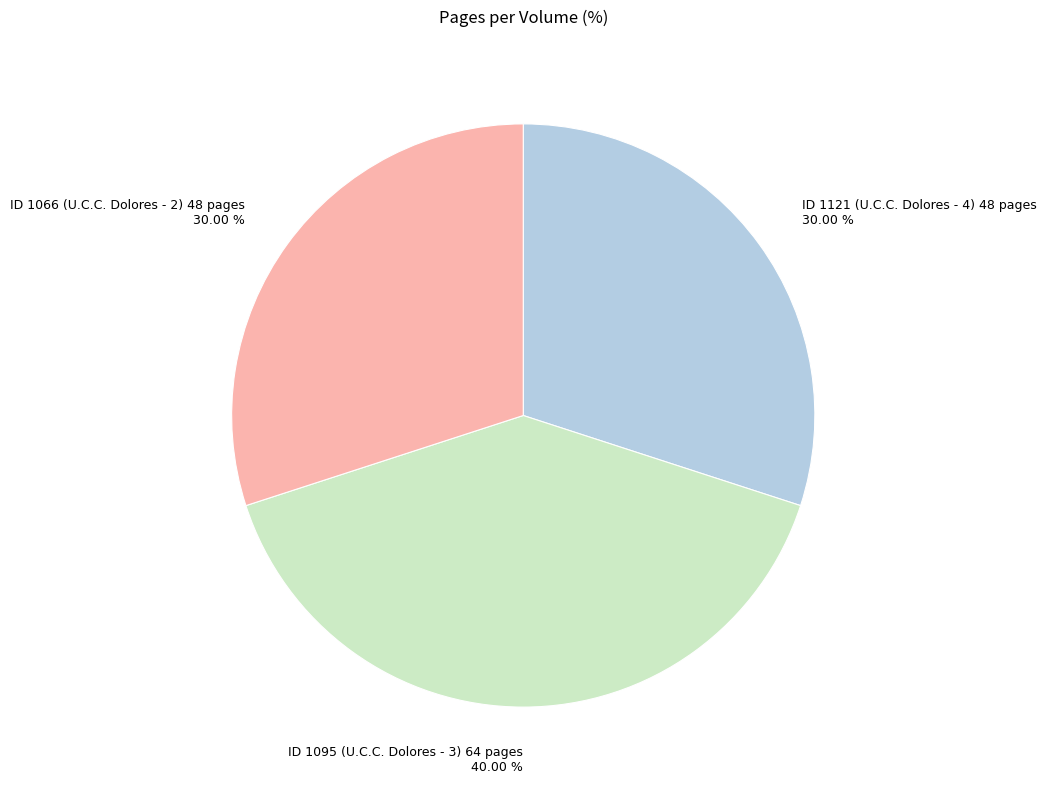

What is the ratio of the value at ID 1095 (U.C.C. Dolores - 3) 64 pages to the value at ID 1121 (U.C.C. Dolores - 4) 48 pages?

1.3